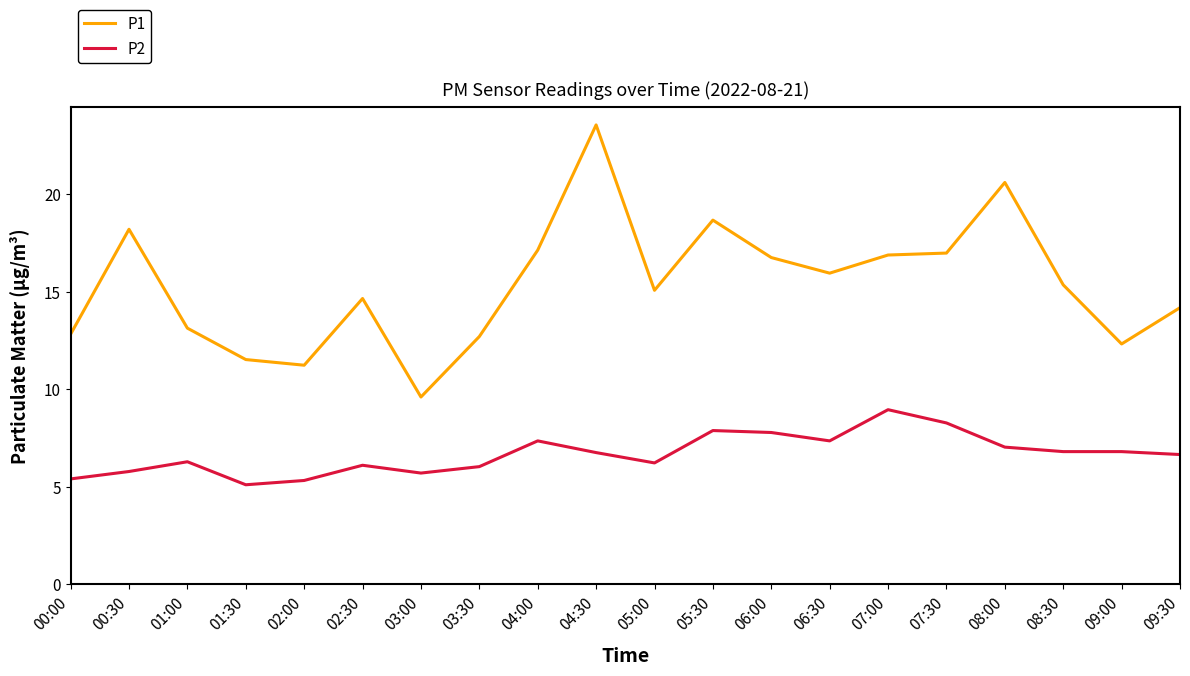

Count the number of data series in this chart.

2